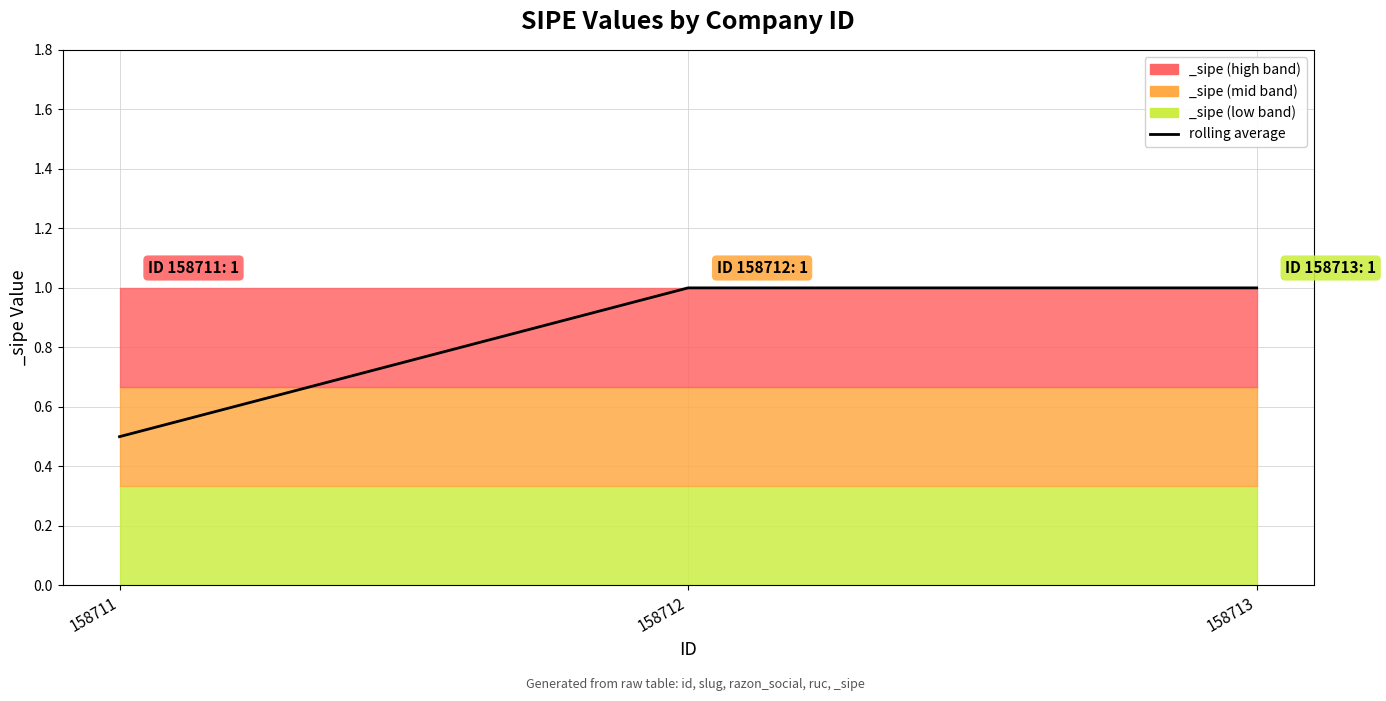

Reading left to right, extract all data points from this chart.

0.5	1.0	1.0